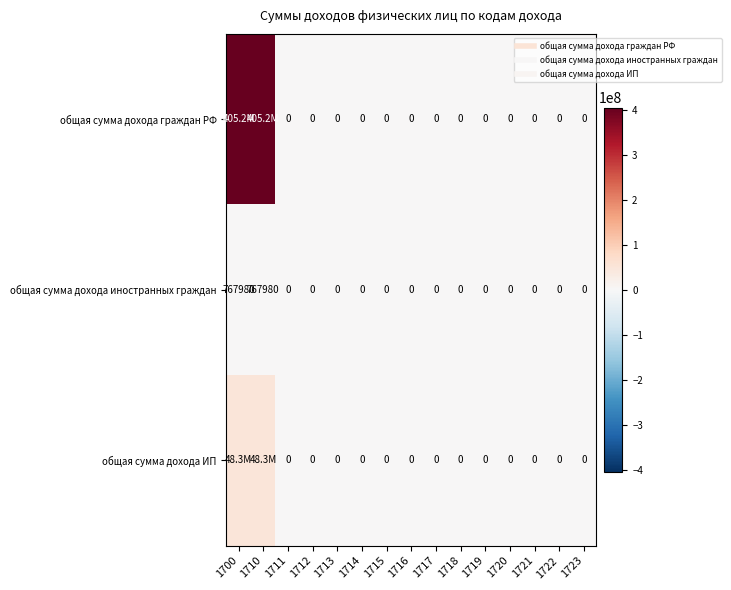

At which category is the sum across all series the highest?

1700